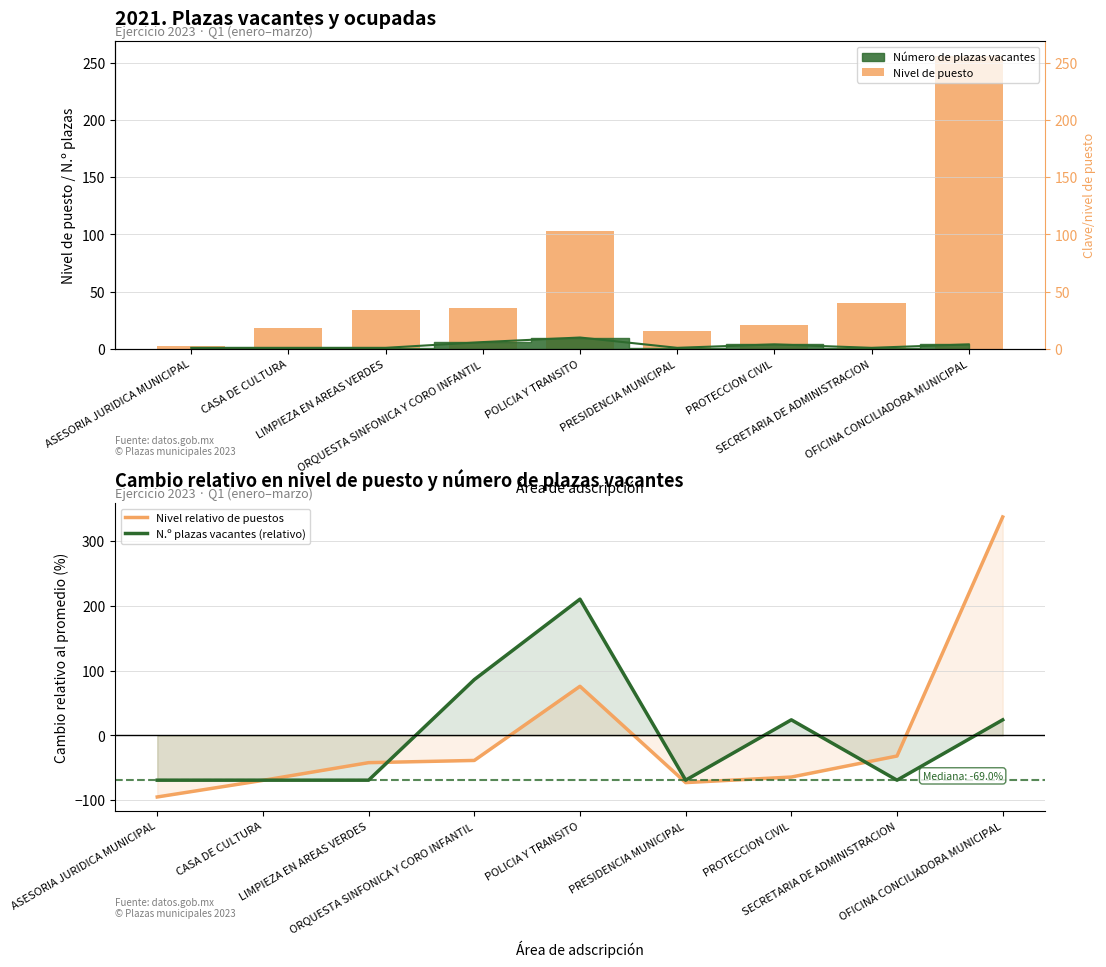

What is the difference between the second highest and minimum values in the Nivel relativo de puestos series?

170.8